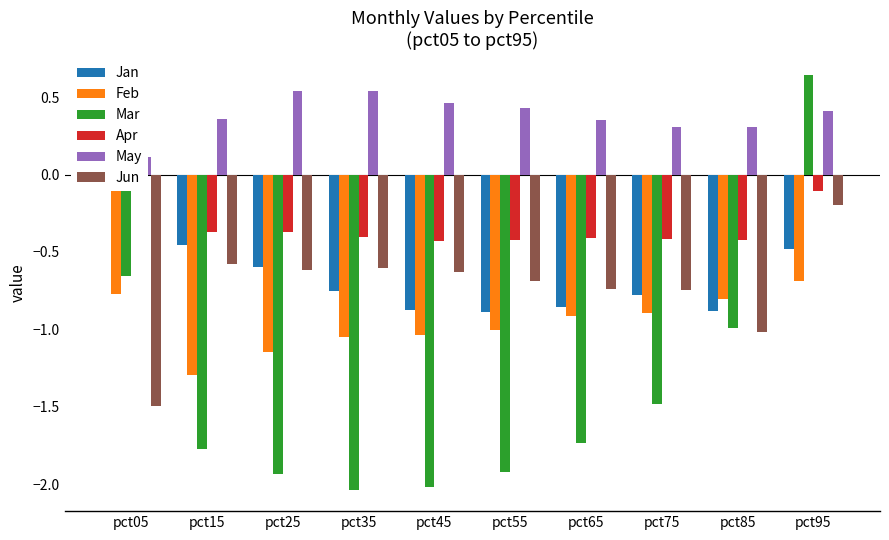

Rank the categories by Feb value from highest to lowest.

pct95, pct05, pct85, pct75, pct65, pct55, pct45, pct35, pct25, pct15